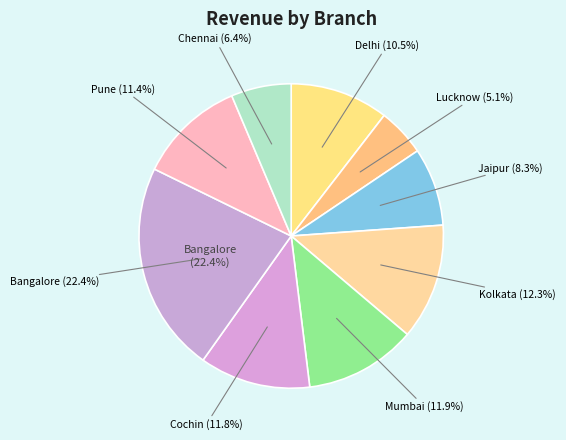

Does 23 account for over 50% of the chart?

No